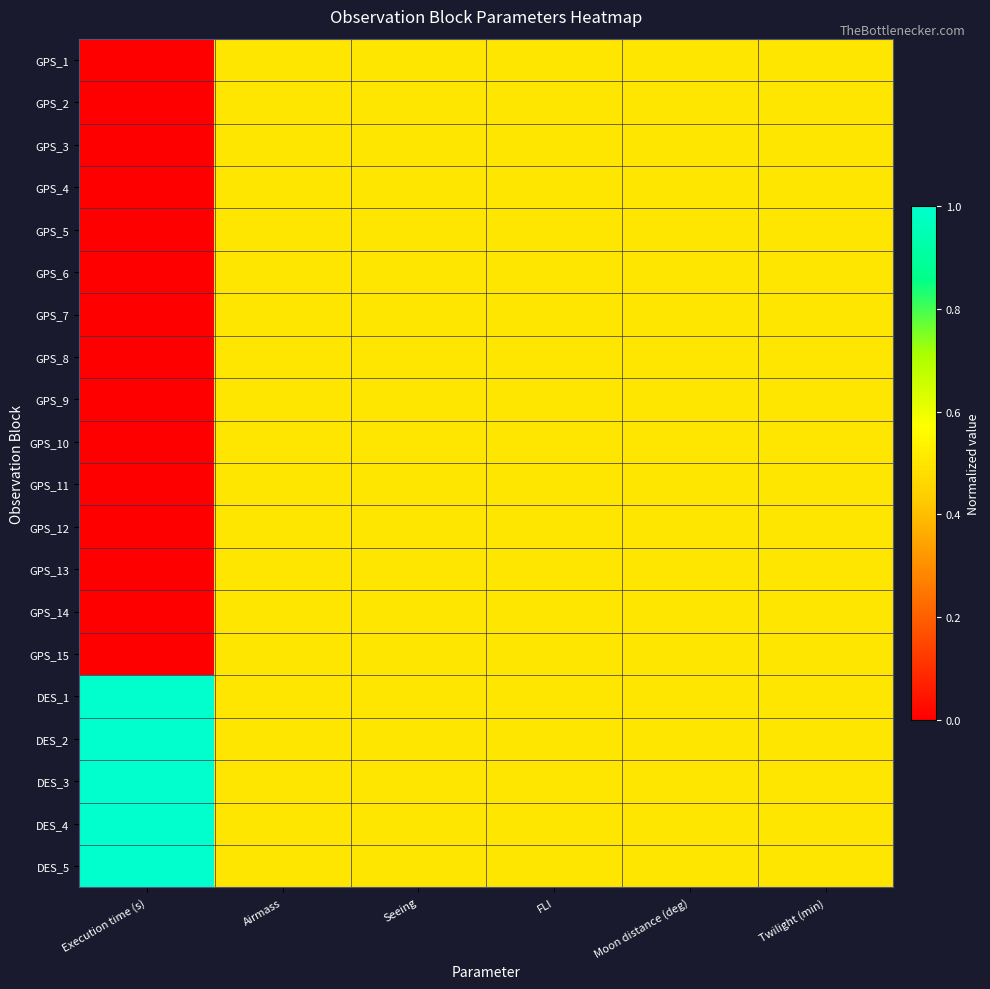

Between Twilight (min) and Execution time (s), which is larger?

Twilight (min)